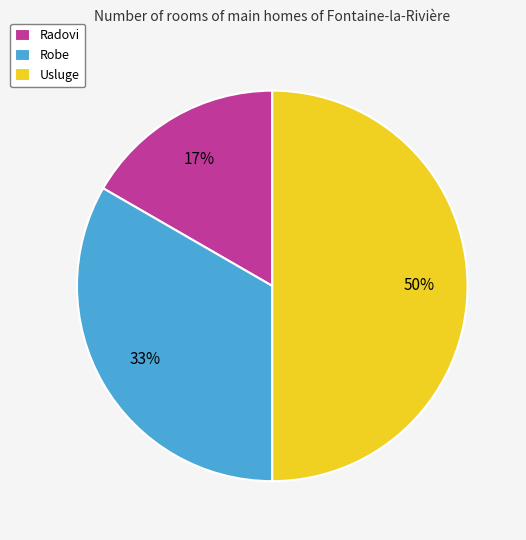

What is the smallest slice in the pie chart?

Radovi